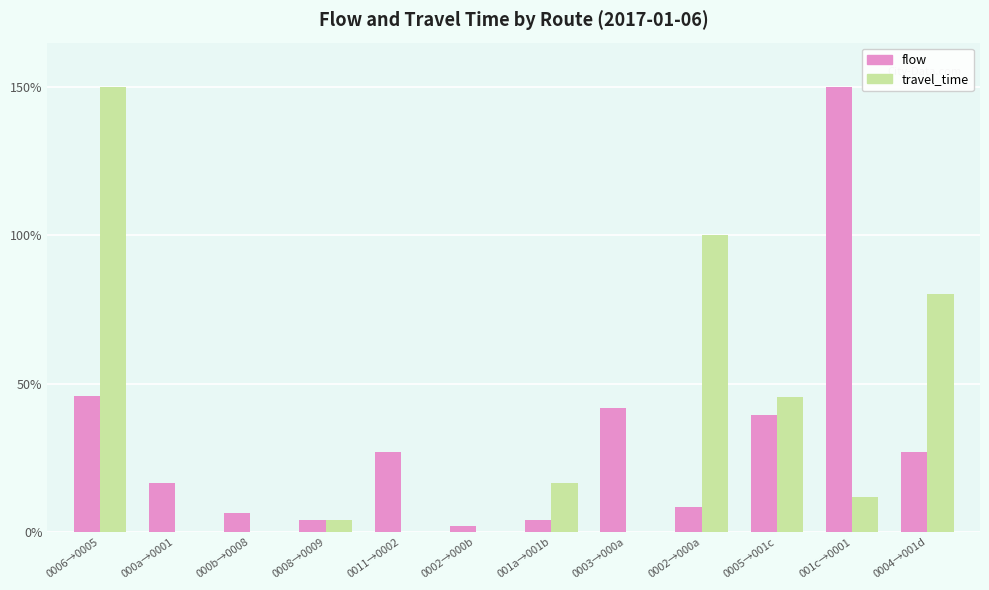

What is the greatest value displayed?

150.0